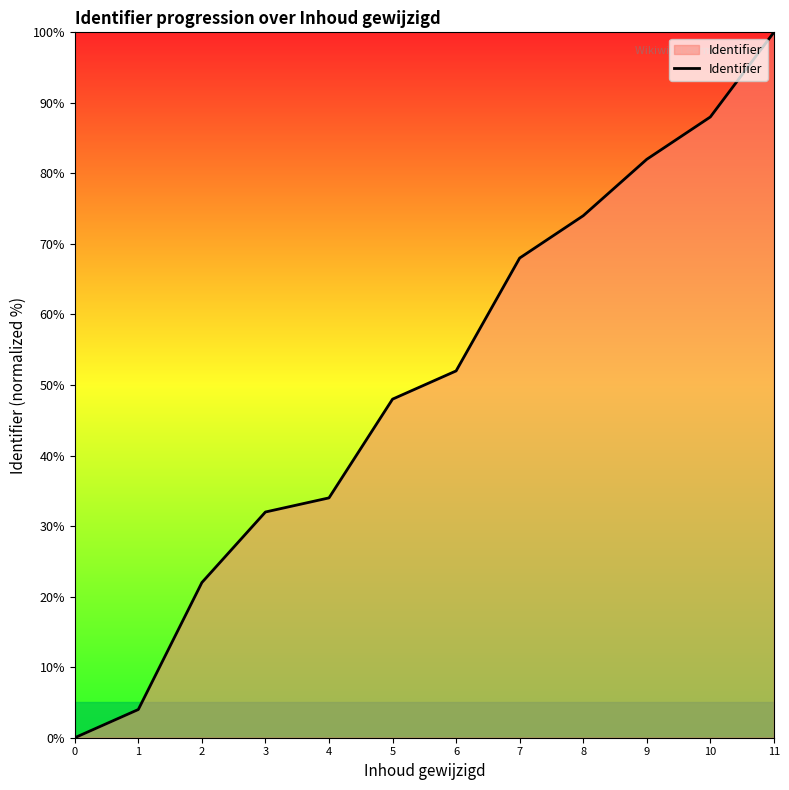

Rank the categories by value from lowest to highest.

0, 1, 2, 3, 4, 5, 6, 7, 8, 9, 10, 11